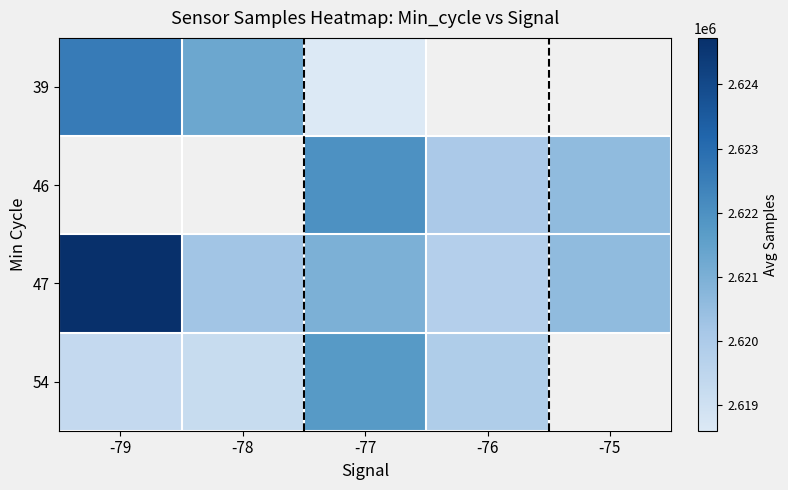

Rank the categories by 54 value from lowest to highest.

-78, -79, -76, -77, -75